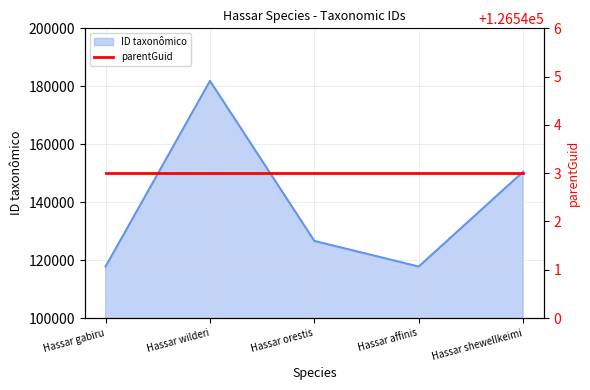

List the labels in order of value, largest first.

Hassar wilderi, Hassar shewellkeimi, Hassar orestis, Hassar gabiru, Hassar affinis